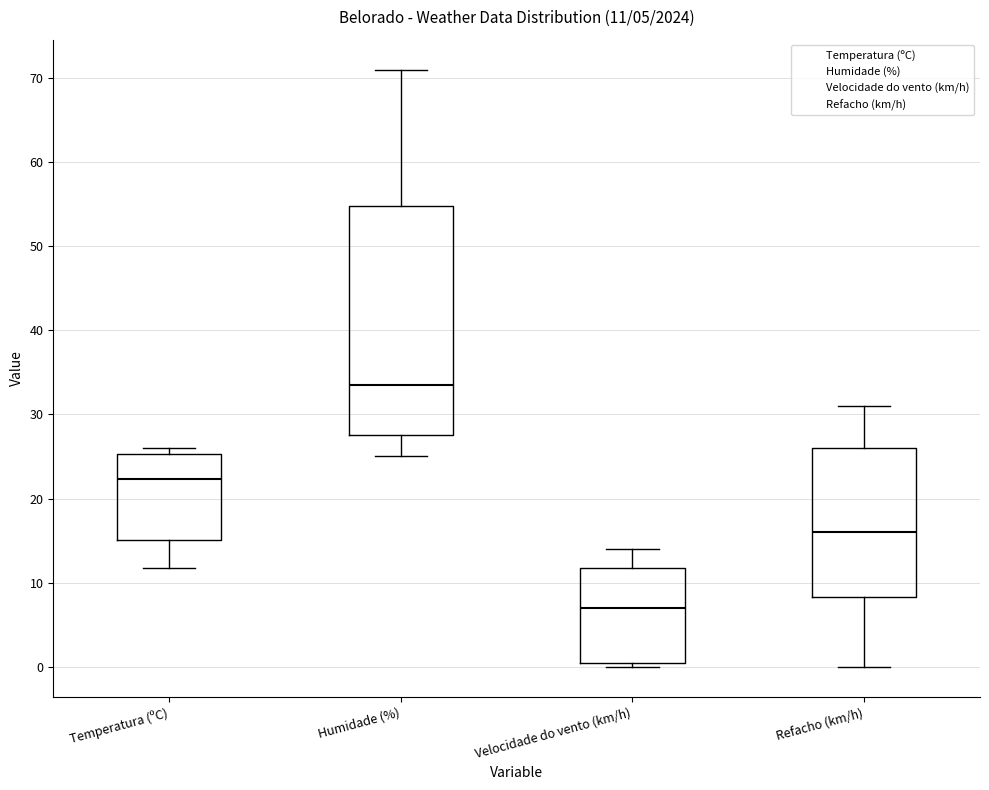

Which box is the tallest, from its lower edge to its upper edge?

Humidade (%)